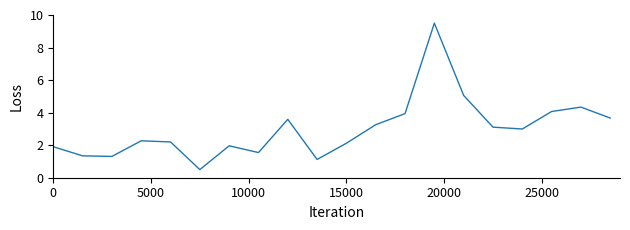

What is the difference between the maximum and minimum values?

9.0